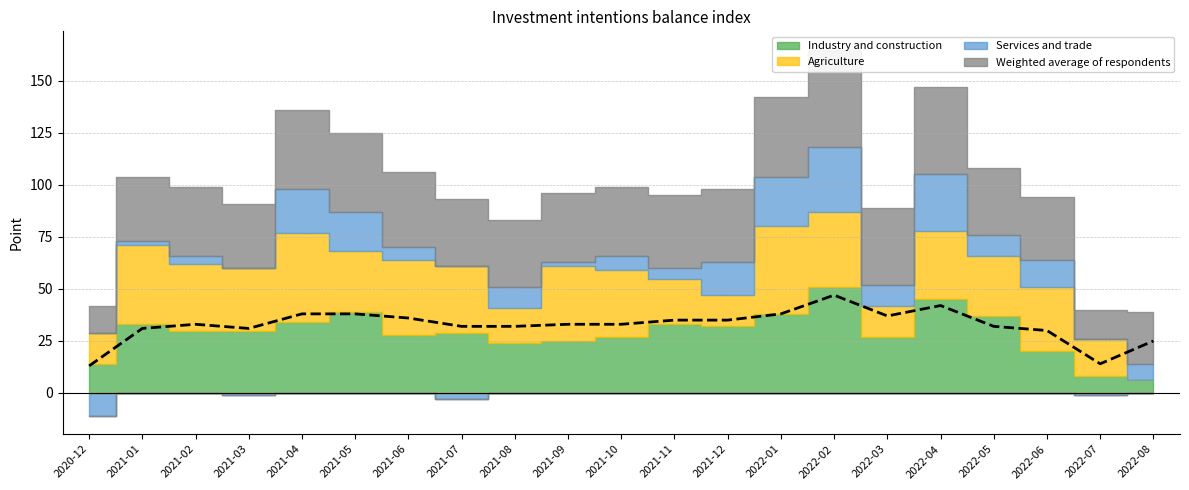

What is the difference between the second highest and minimum values?

29